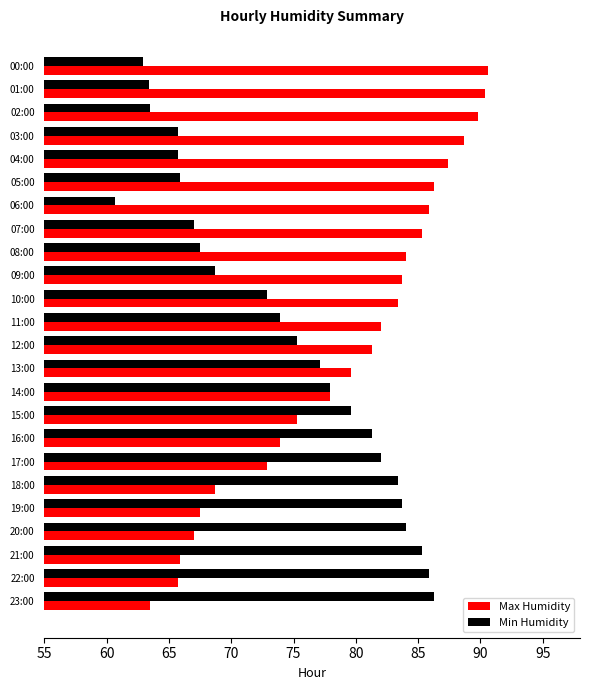

What is the difference between the highest and lowest values at 15:00?

4.3